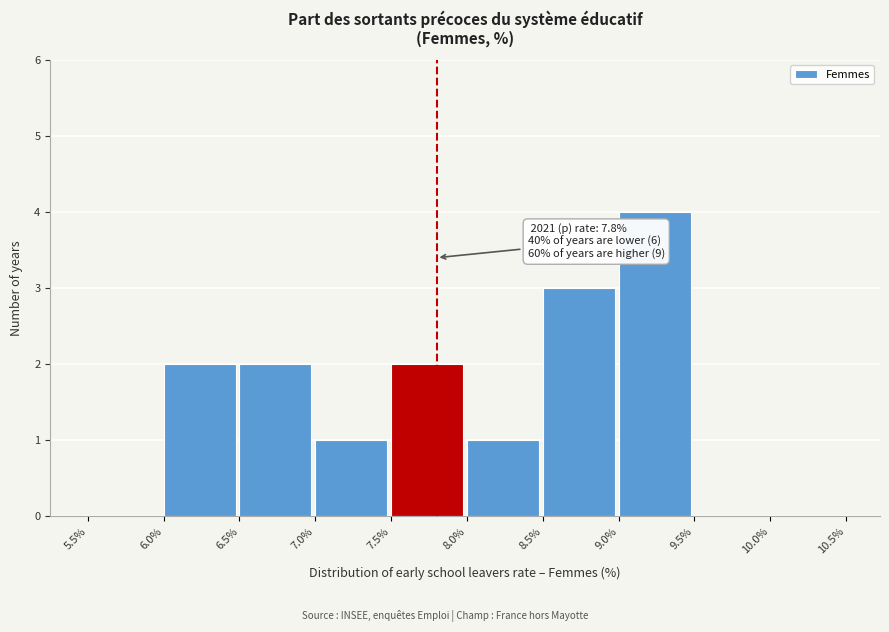

Over which range of the x-axis is the bar tallest?

9.0% to 9.5%